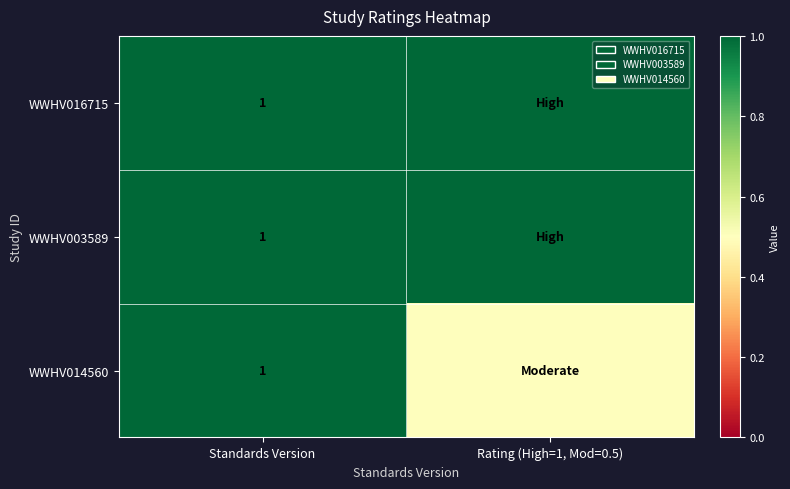

True or false: WWHV016715 has a value of 0.6 at Standards Version.

False